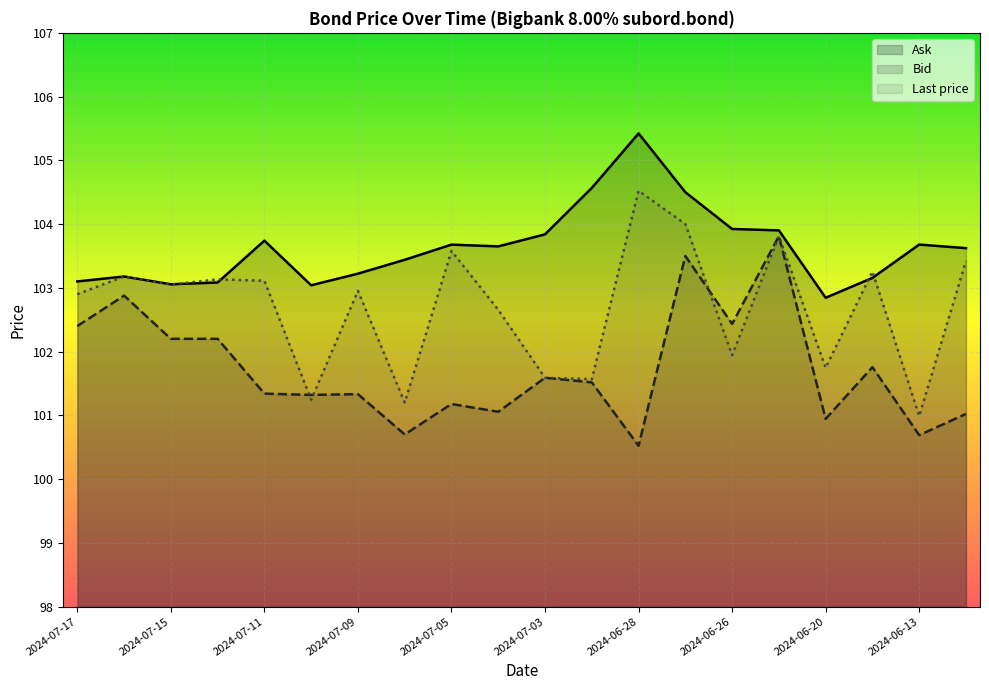

True or false: Bid and Ask intersect in this chart.

False